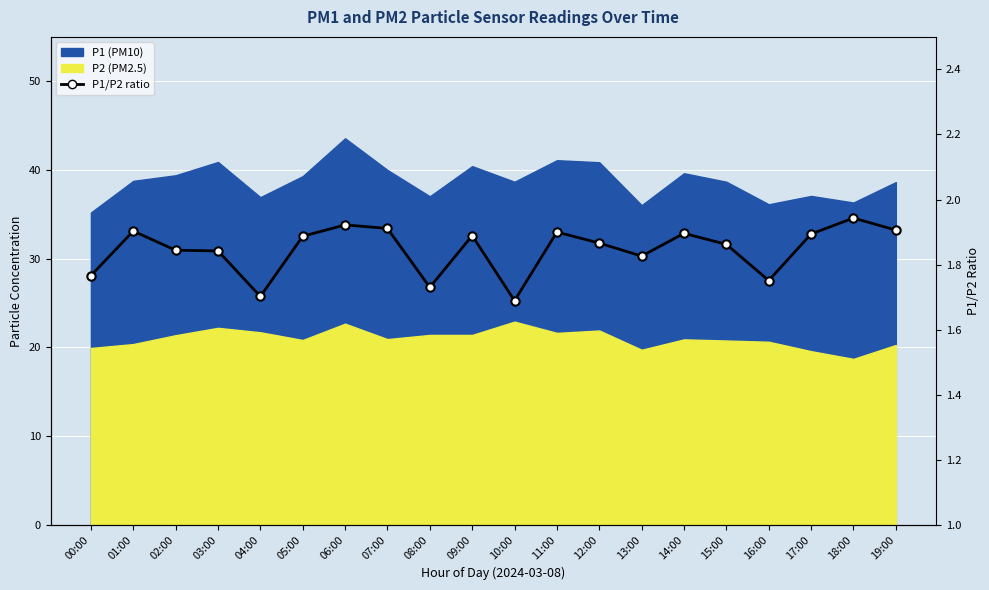

How many points are higher than both their immediate neighbors (excluding endpoints)?

6